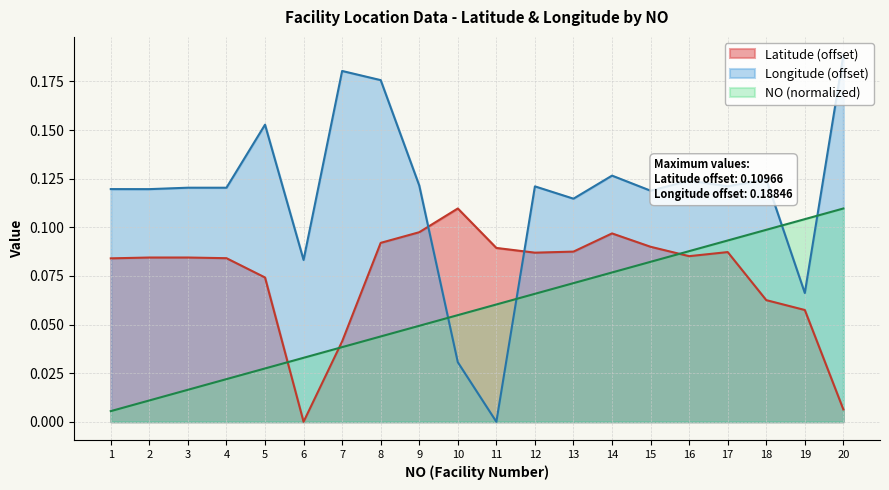

What is the value of the Latitude point at the 8th from the left?

0.1